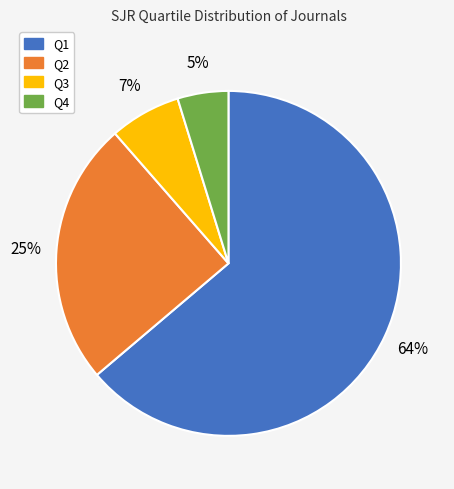

Which has a higher value, Q4 or Q3?

Q3